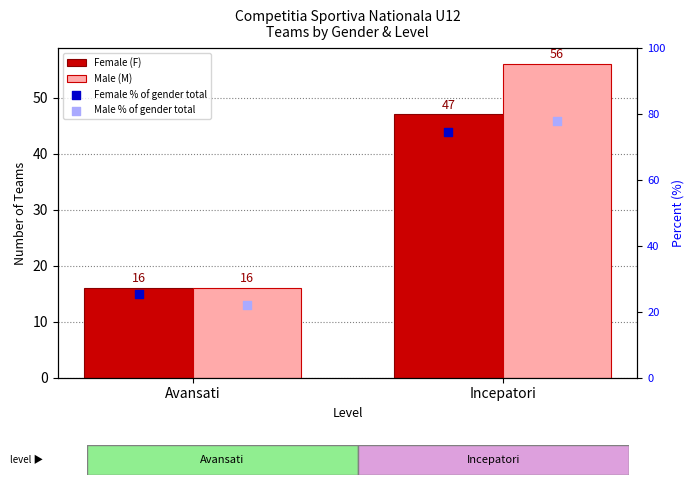

Which series reaches the maximum Y coordinate?

Male % of gender total